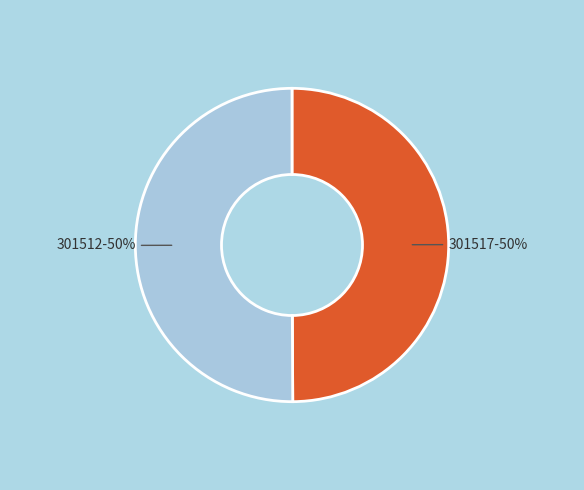

To the nearest percent, what percentage of the pie is 301512?

50%